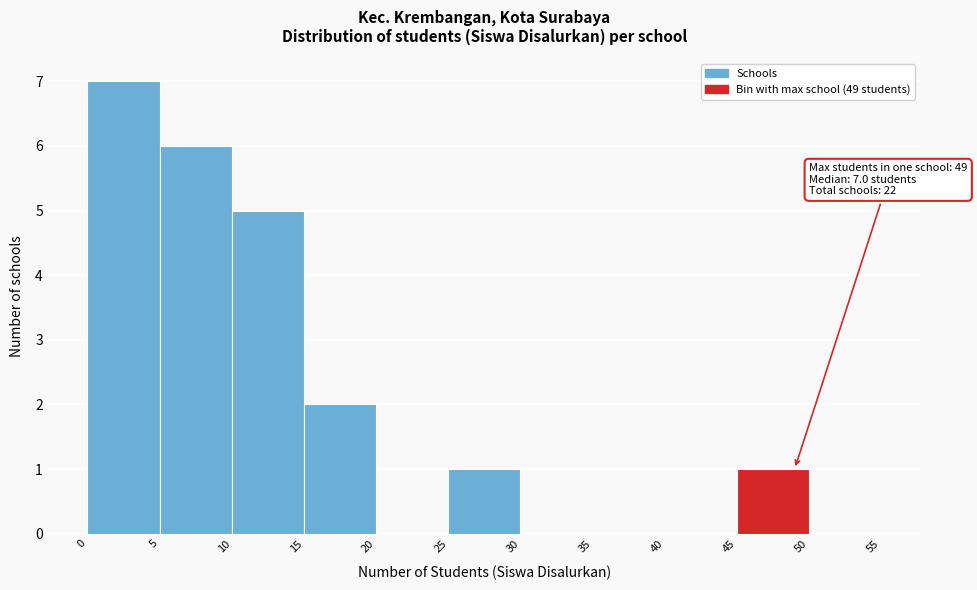

Which range on the x-axis has the tallest bar?

0 to 5